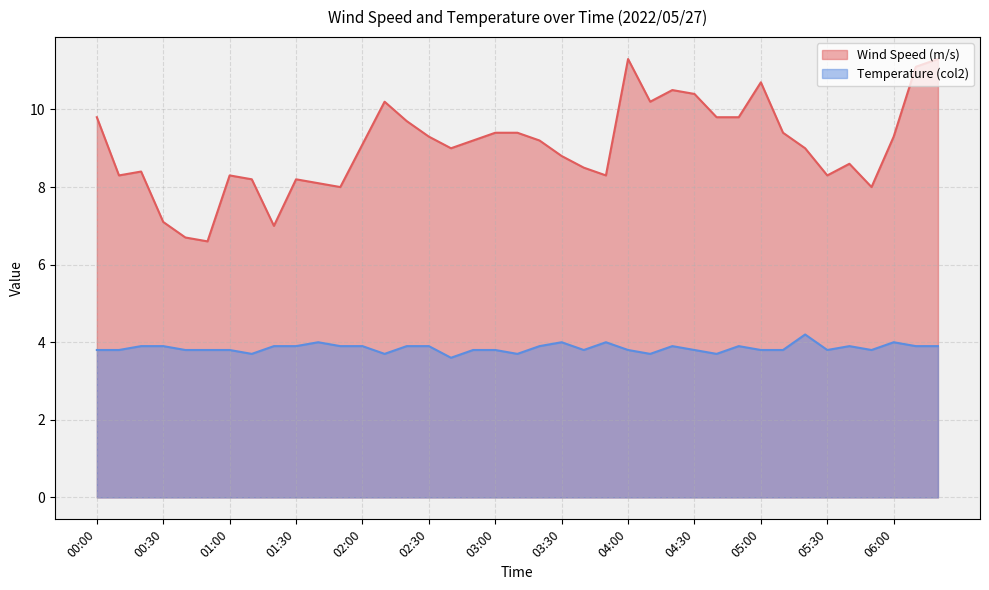

Where is the first local minimum for Wind Speed (m/s)?

00:10